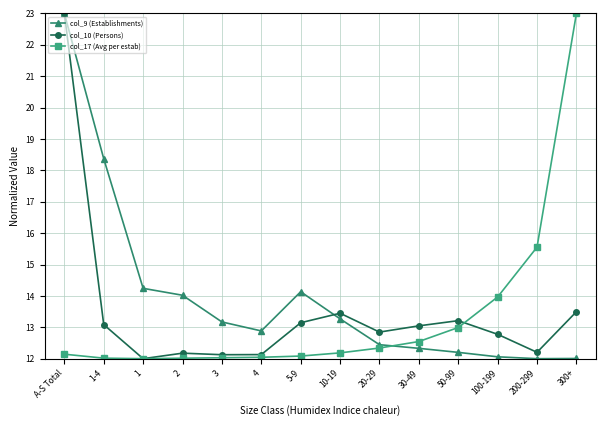

What is the difference between the highest and lowest values at 1?

2.2